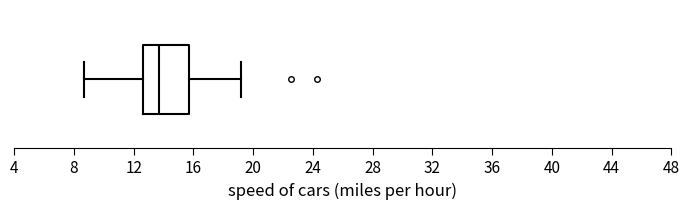

Read this box plot against the x-axis: the position of the median line, the range covered by the box, and the ends of both whiskers. The values are not printed on the chart, so give them approximately, as read against the axis.

median 13.5, box 12.5 to 15.5, whiskers 8.5 to 19.0